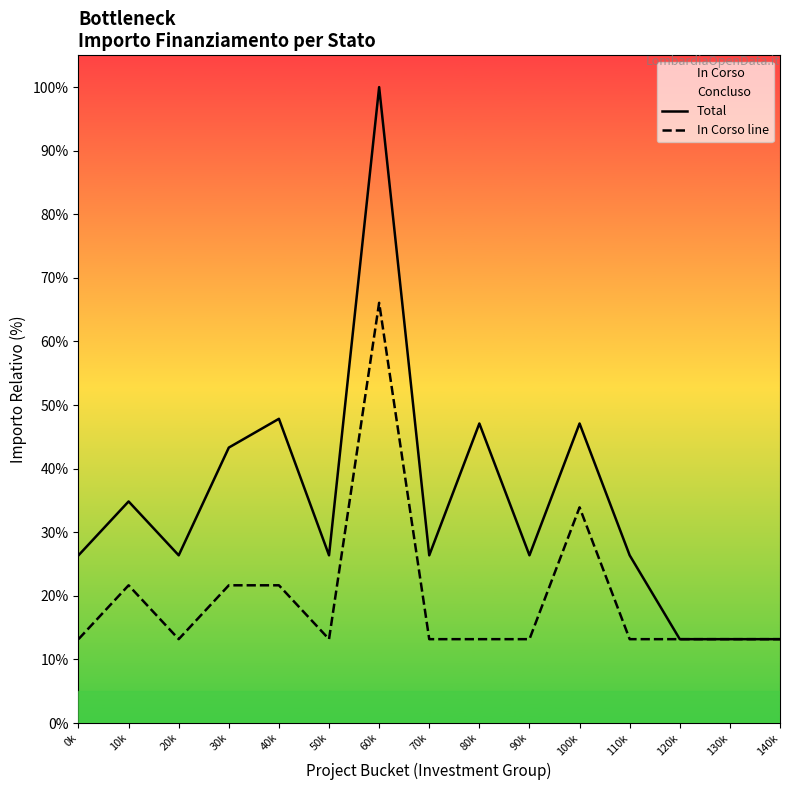

What is the label of the 3rd point from the right?

120k